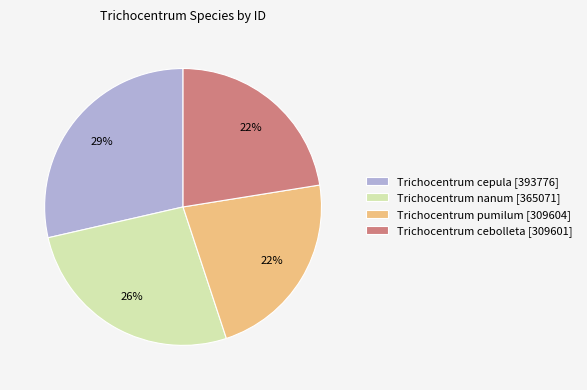

Does Trichocentrum cebolleta represent more than half of the total?

No